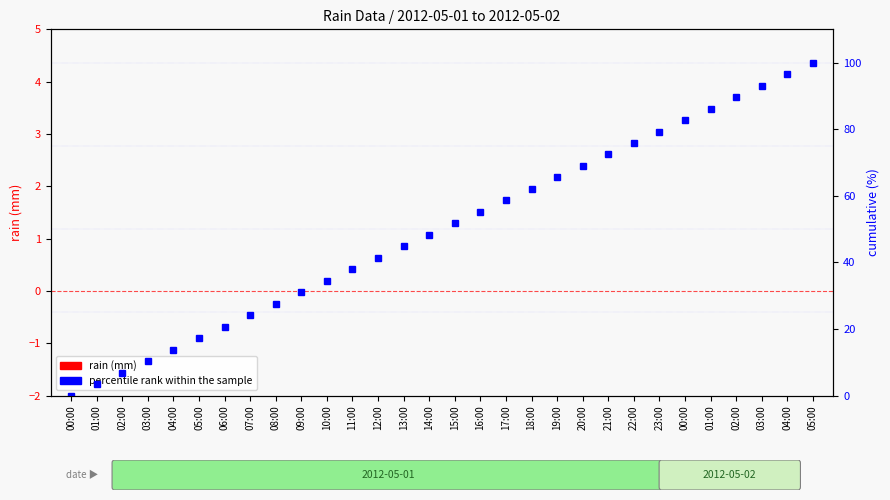

What is the label of the 5th bar from the left?

04:00